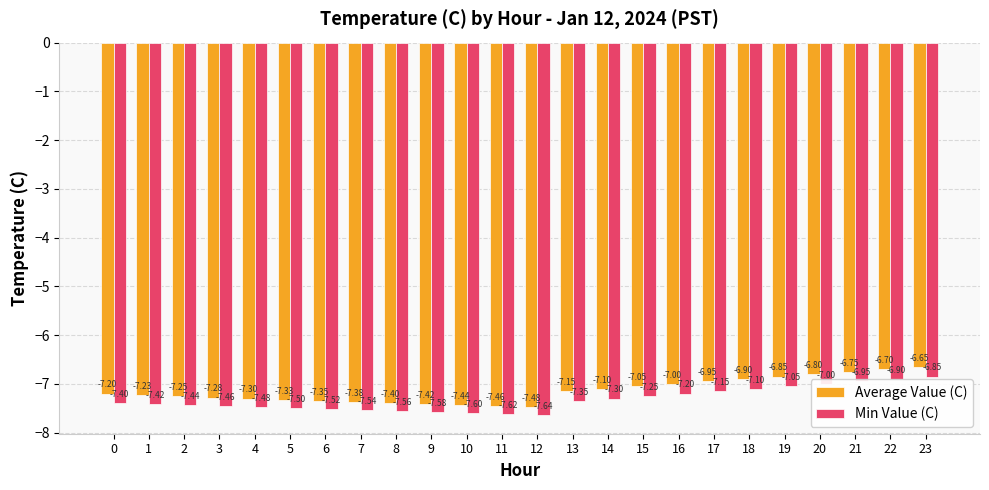

What is the value of the Average Value (C) bar at the 1st from the left?

-7.2